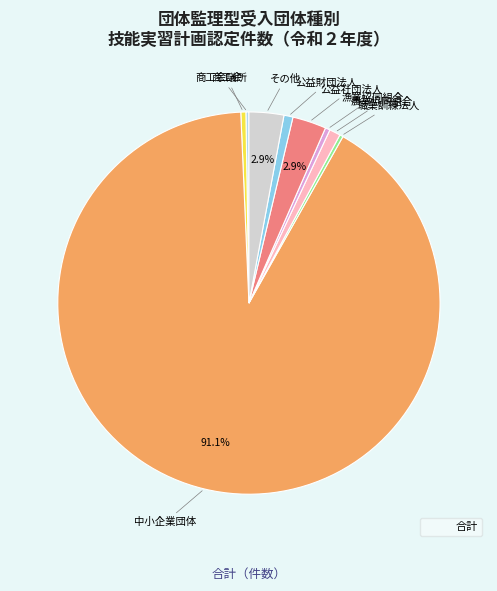

Is there a majority slice in this chart?

Yes